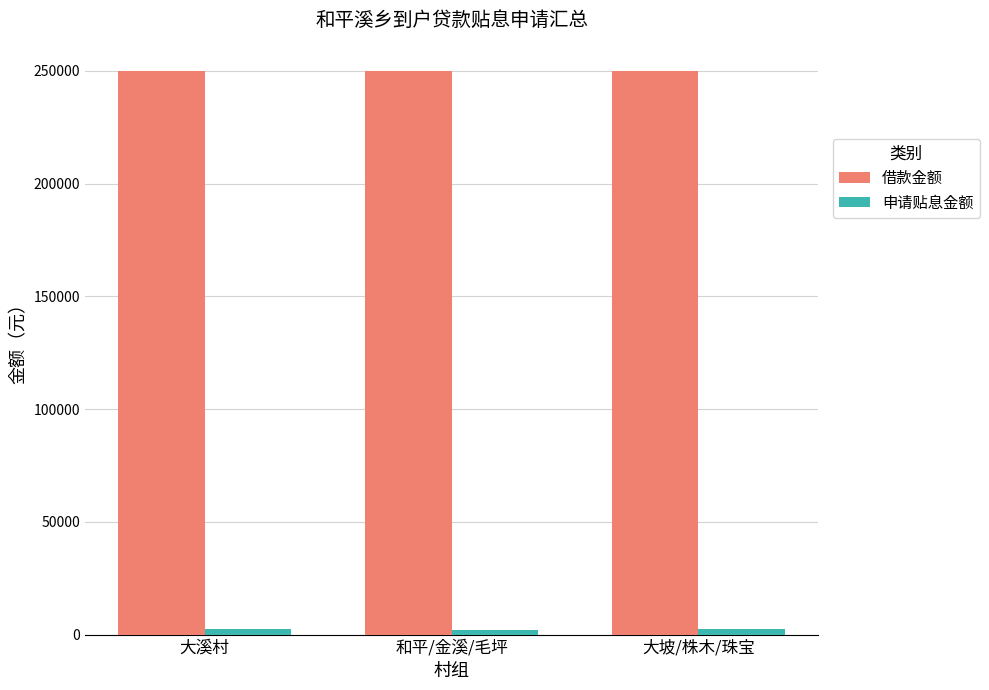

Is it true that 借款金额 equals 80063.1 at 大溪村?

False